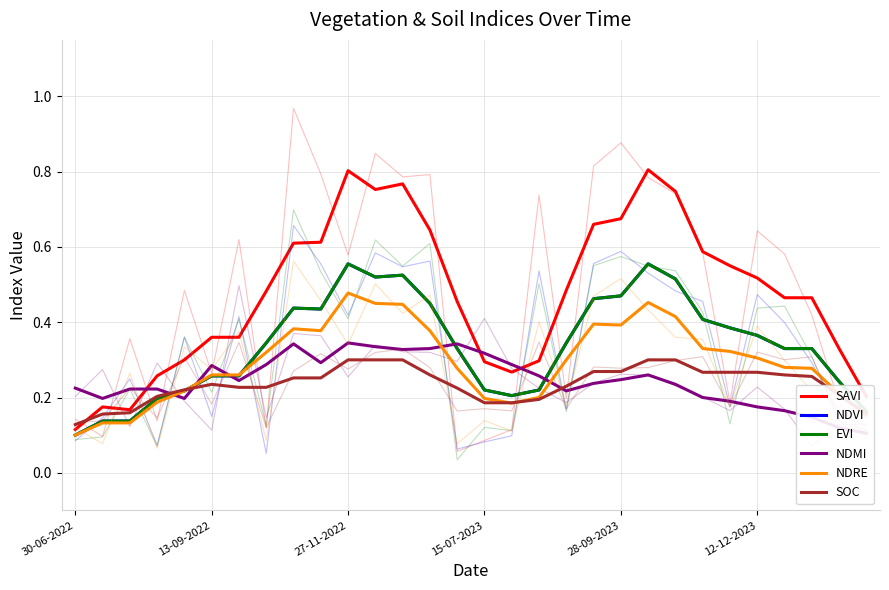

What is the difference between the highest and lowest values at 21?

0.5